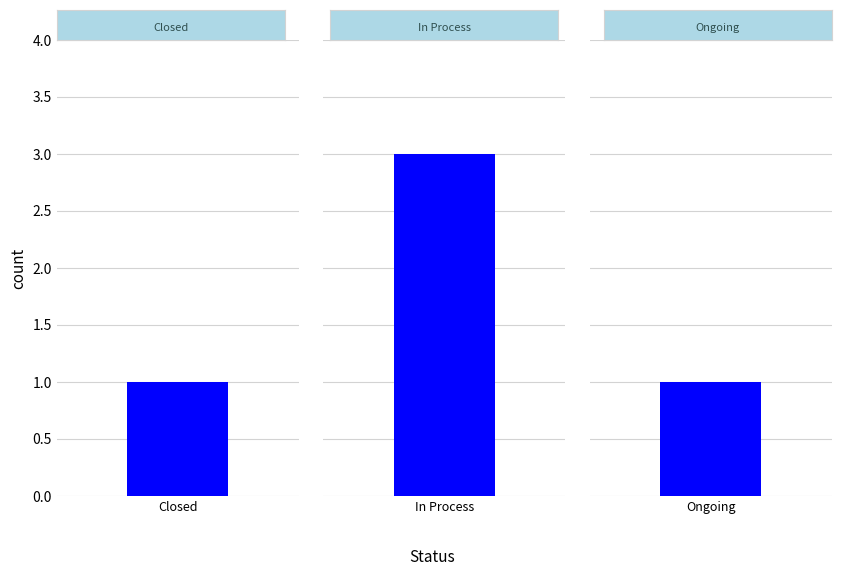

Which label corresponds to the smallest value in the chart?

Closed